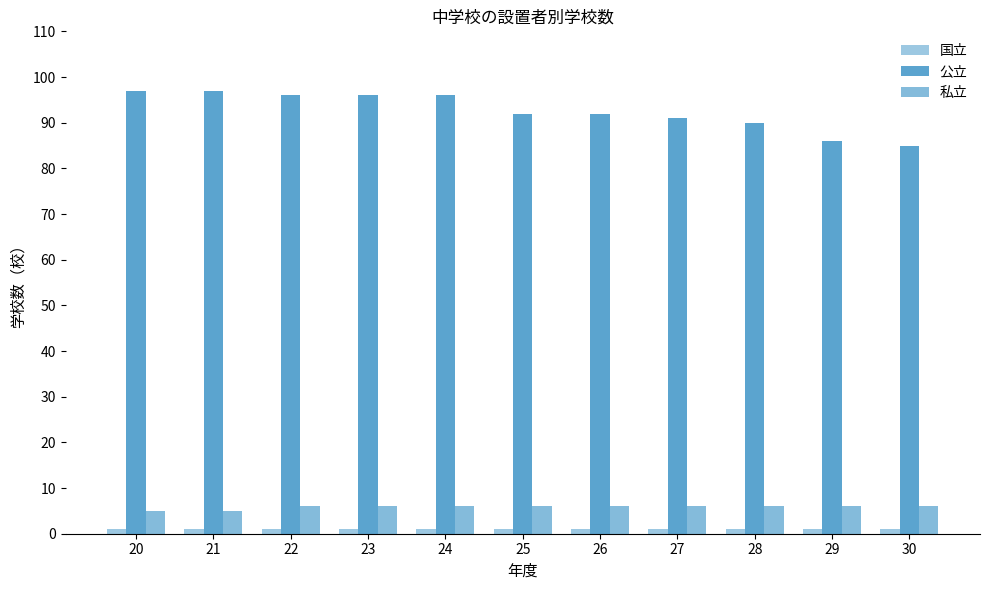

Does the chart contain any negative values?

No